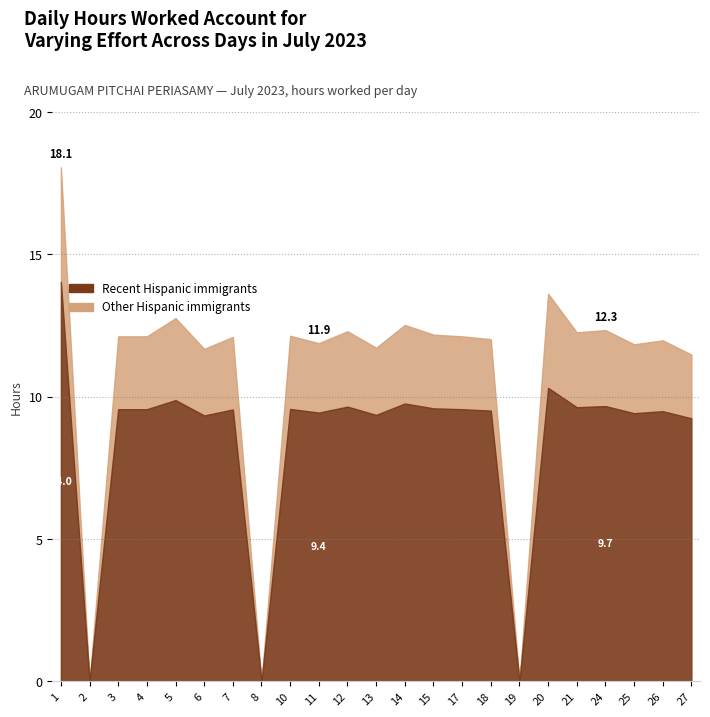

Which category has the highest value across all series?

1